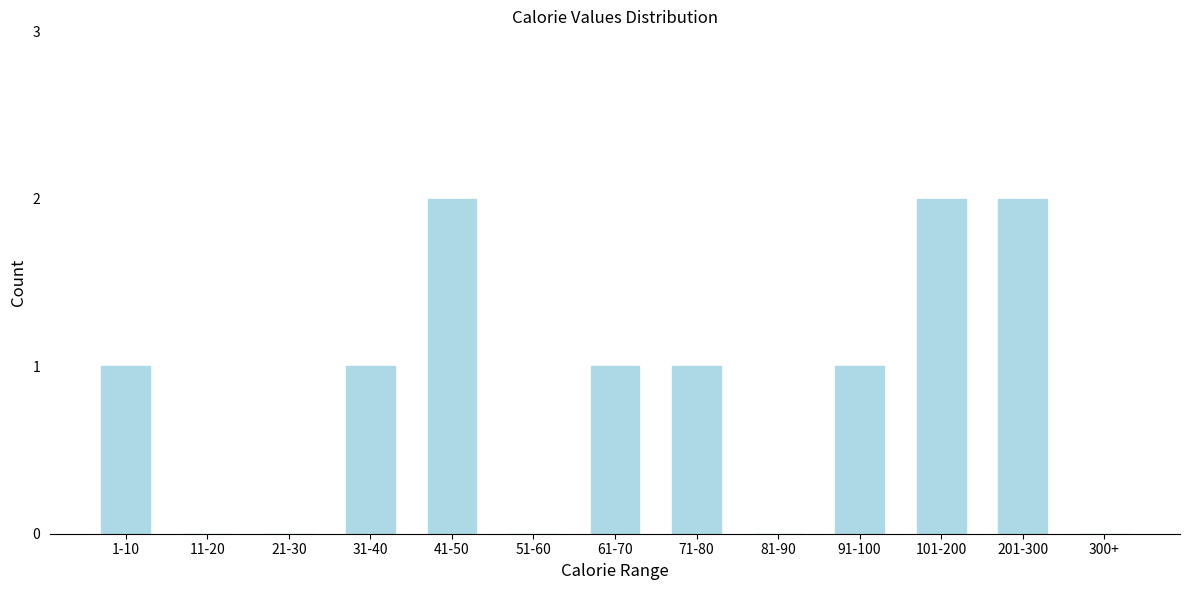

Reading left to right, transcribe all the data shown in this chart.

1-10=1	11-20=0	21-30=0	31-40=1	41-50=2	51-60=0	61-70=1	71-80=1	81-90=0	91-100=1	101-200=2	201-300=2	300+=0